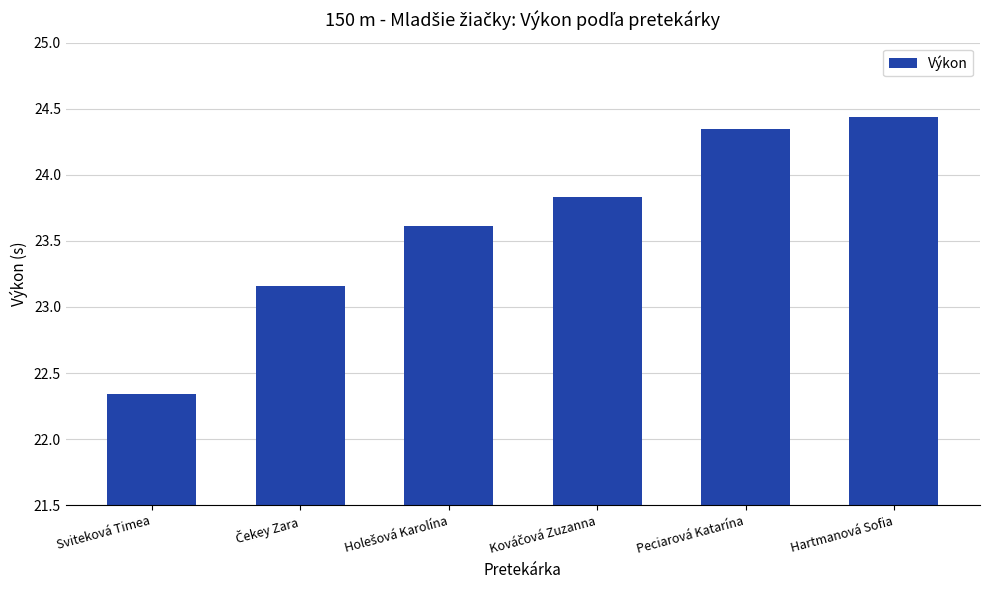

At which category does the chart reach its minimum across all series?

Sviteková Timea